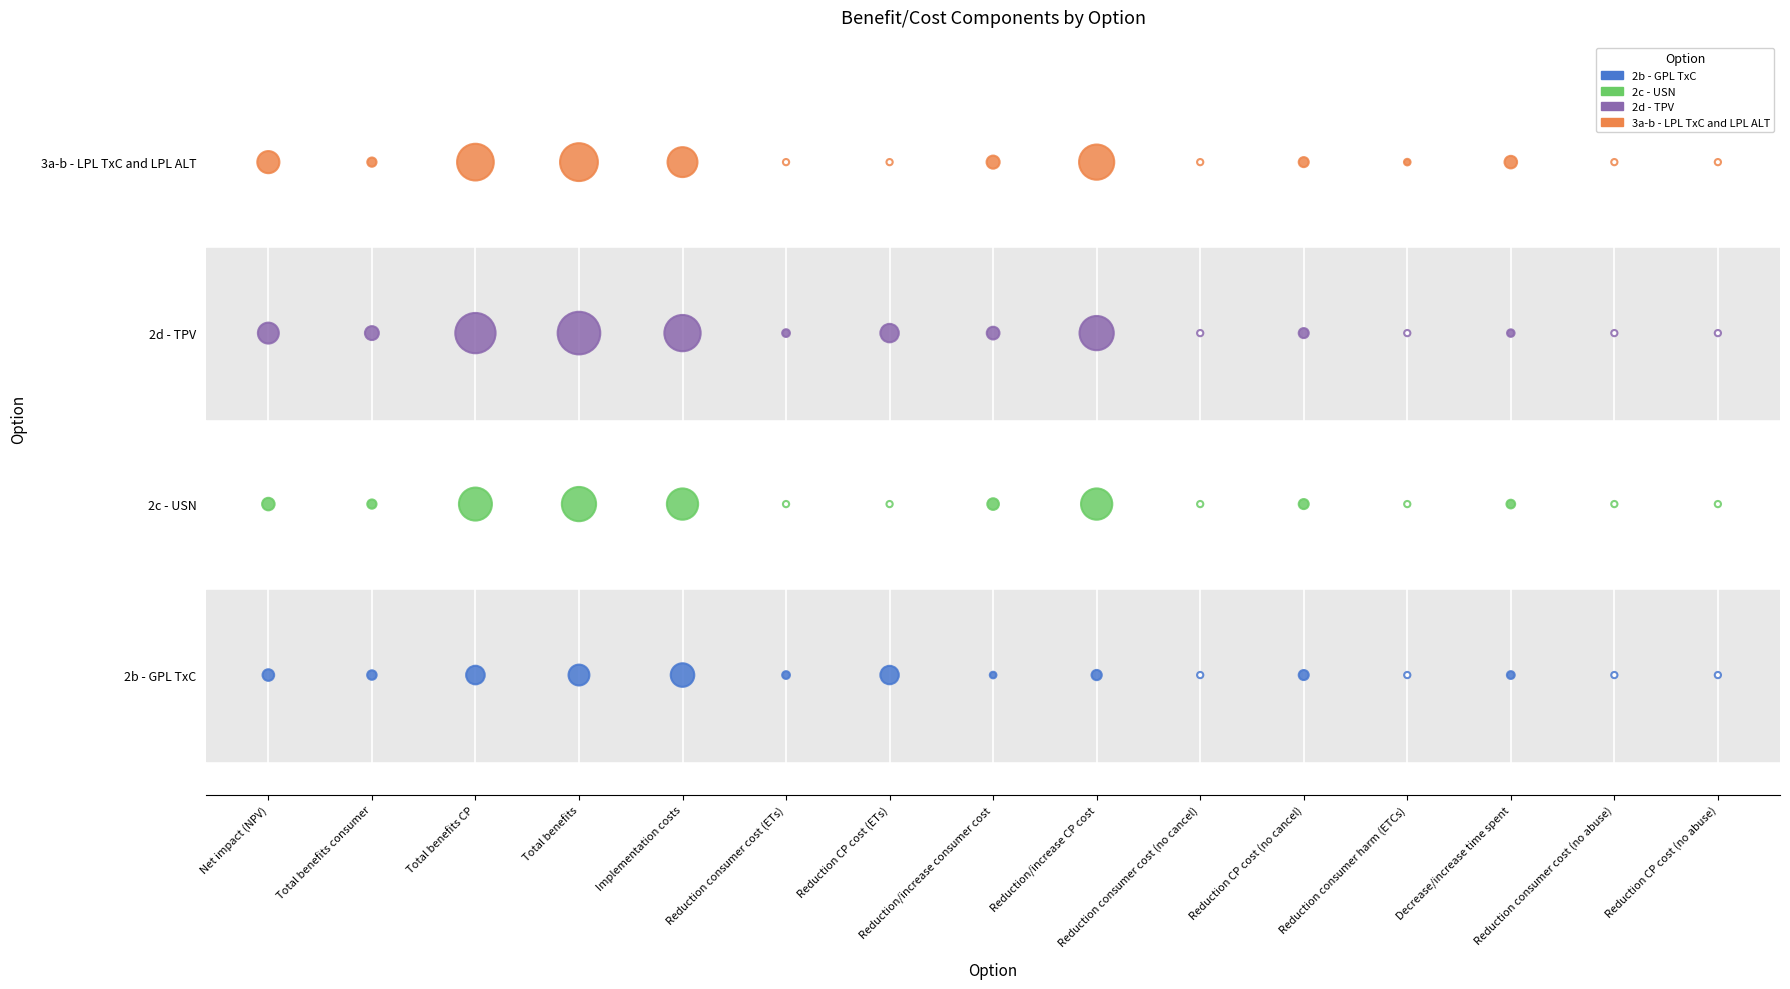

What are all the series names shown in the legend?

2b - GPL TxC, 2c - USN, 2d - TPV, 3a-b - LPL TxC and LPL ALT